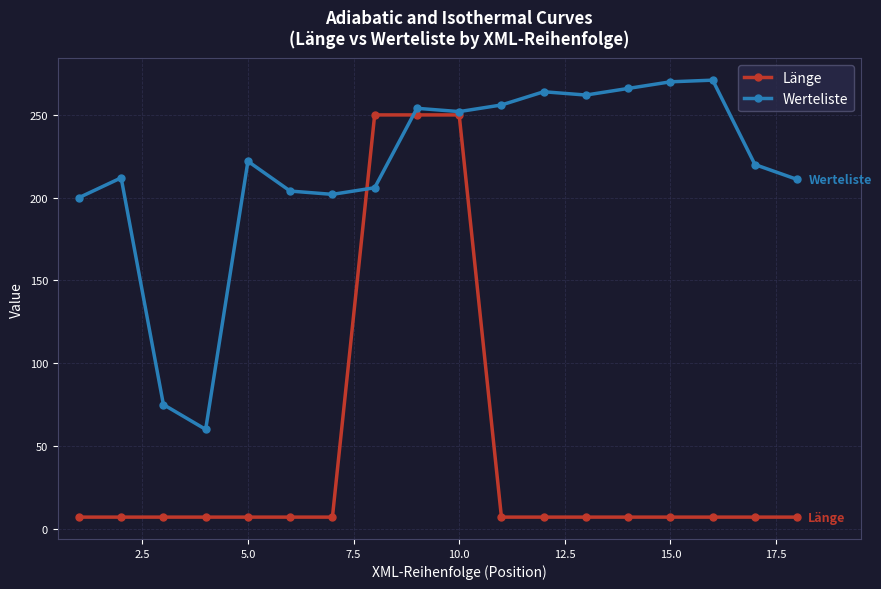

What is the value of the Werteliste point at the 3rd from the left?

75